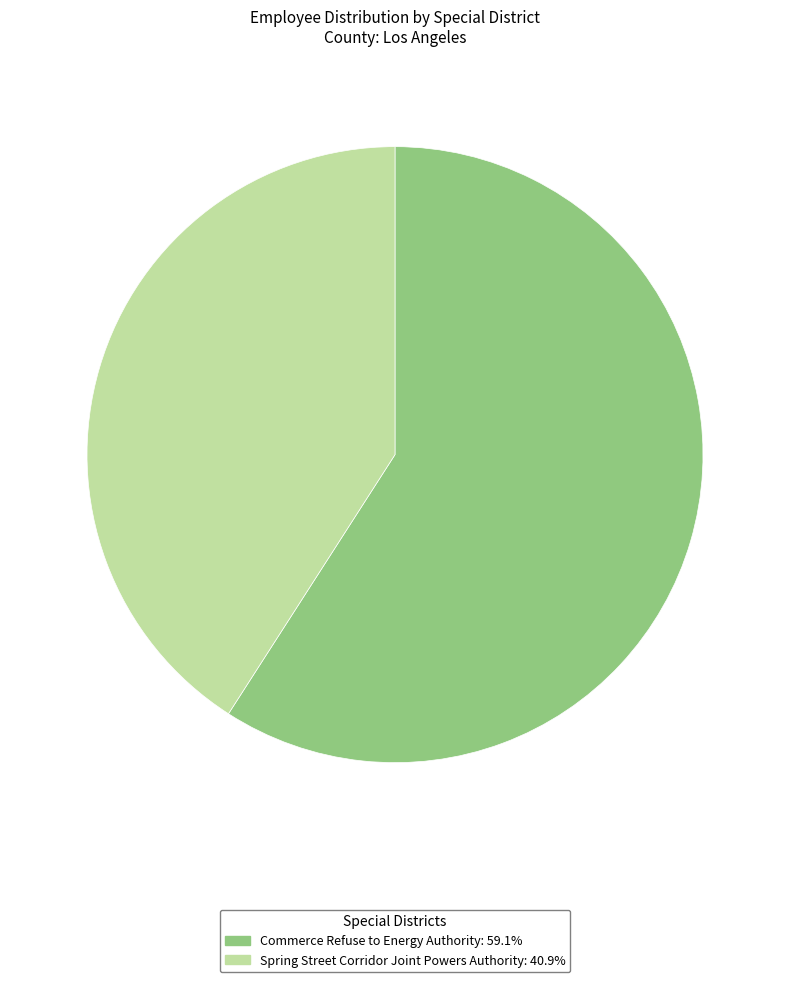

Is there any slice that represents more than half of the pie?

Yes